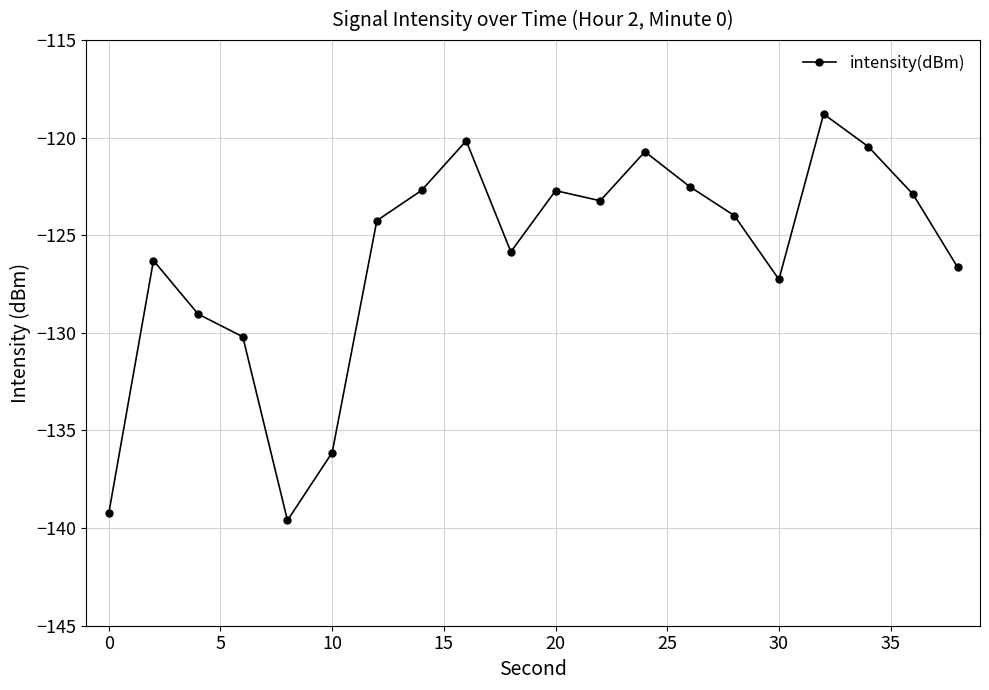

Does the chart display data point markers on the line(s)?

Yes